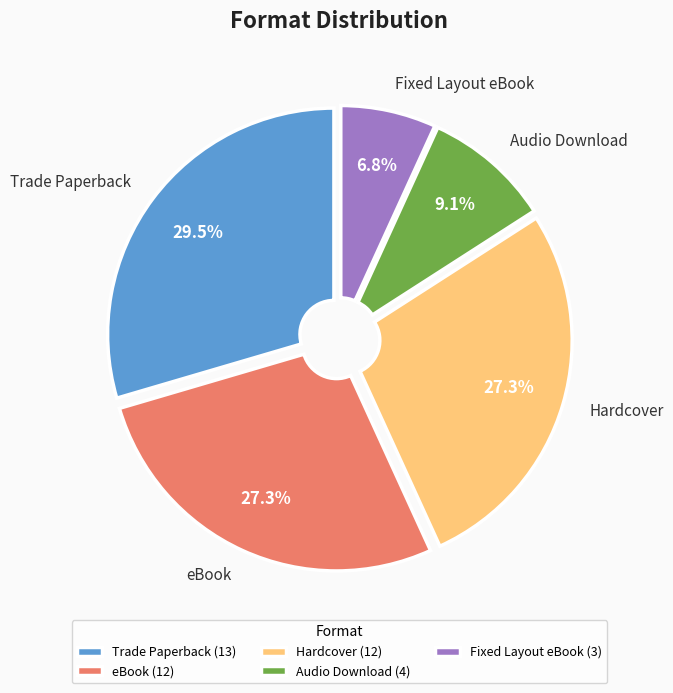

What is the largest slice in the pie chart?

Trade Paperback